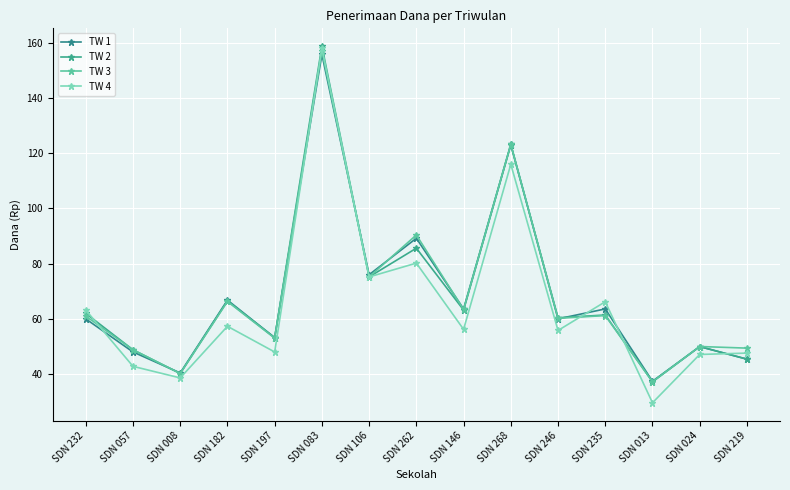

How many categories are shown in the chart?

15